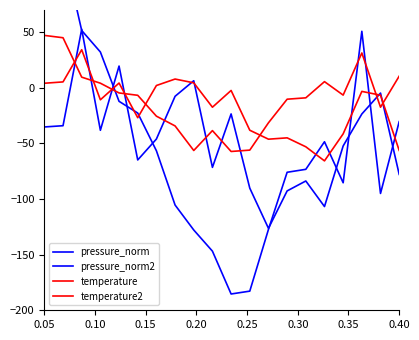

Is it true that pressure_norm2 equals -13.4 at 0.20?

False